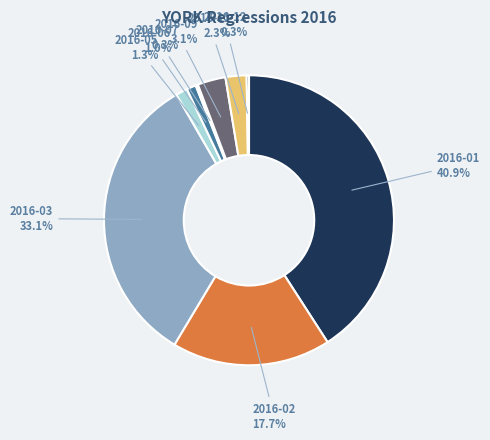

To the nearest percent, what is the difference between the largest and smallest slice percentages?

41%